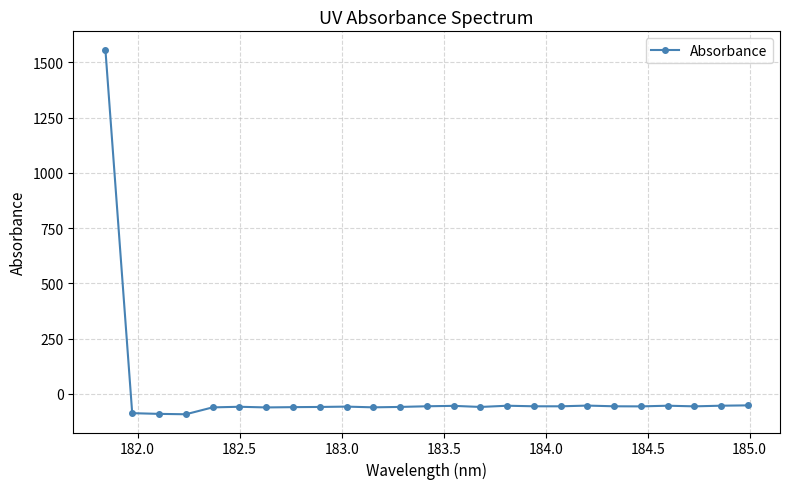

What is the average value?

3.6